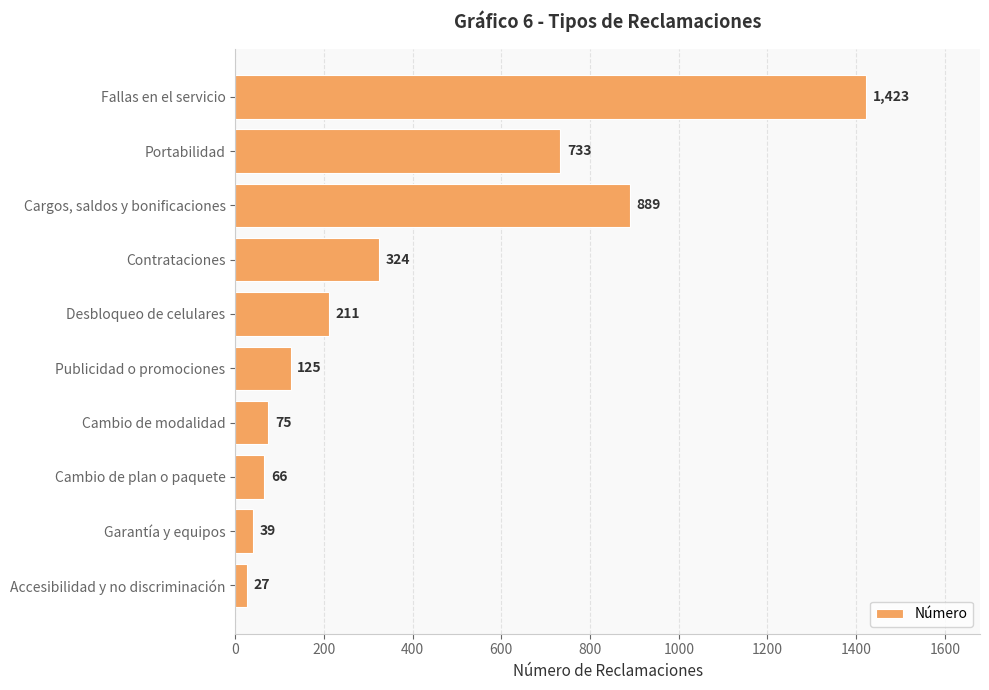

Rank the categories by value from highest to lowest.

Fallas en el servicio, Cargos, saldos y bonificaciones, Portabilidad, Contrataciones, Desbloqueo de celulares, Publicidad o promociones, Cambio de modalidad, Cambio de plan o paquete, Garantía y equipos, Accesibilidad y no discriminación